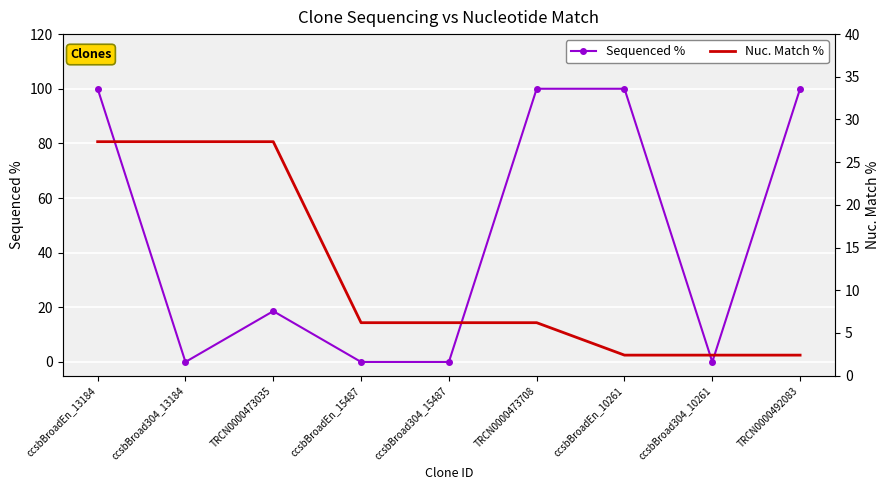

True or false: Sequenced % has a value of 100.0 at TRCN0000492083.

True